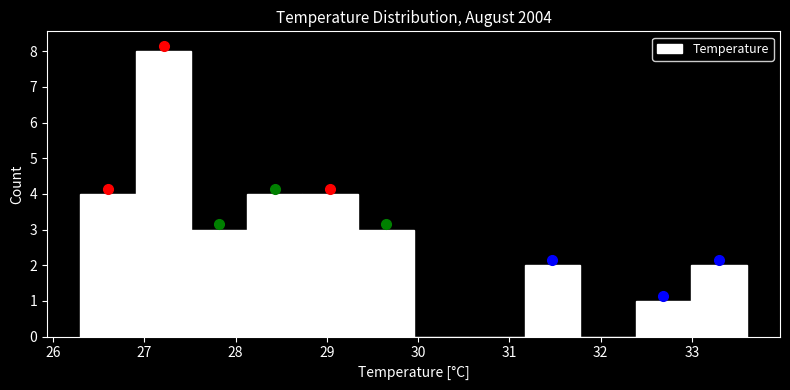

What is the height of the bar covering 33.0 to 33.6 on the x-axis? Neither the bar edges nor the heights are printed on the chart, so give them approximately, as read against the axes.

2